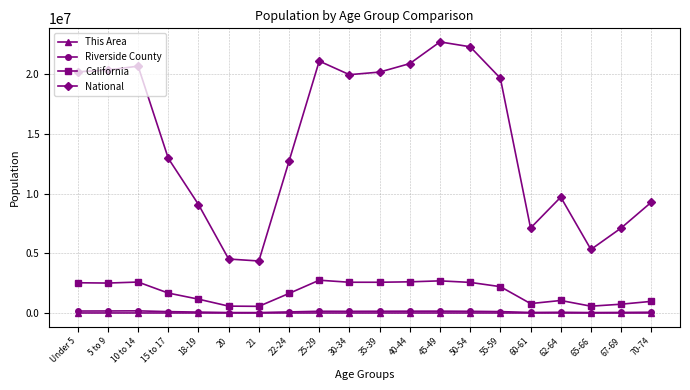

Is it true that California equals 2562552 at 50-54?

True